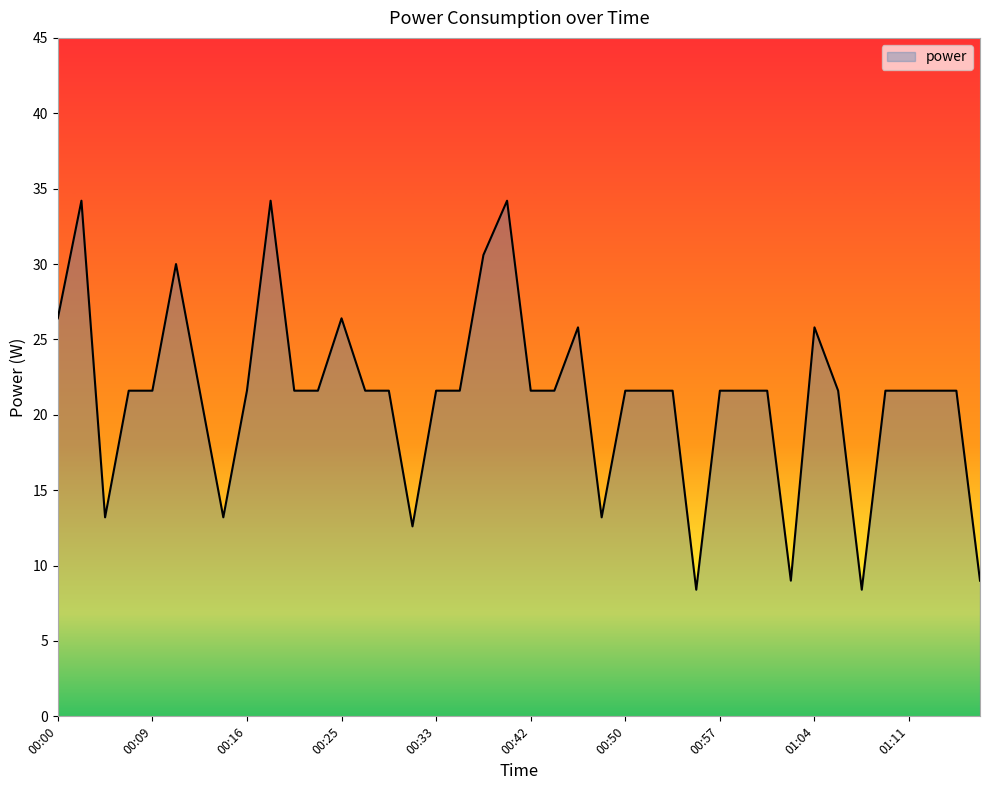

What is the difference between the second highest and minimum values?

25.8